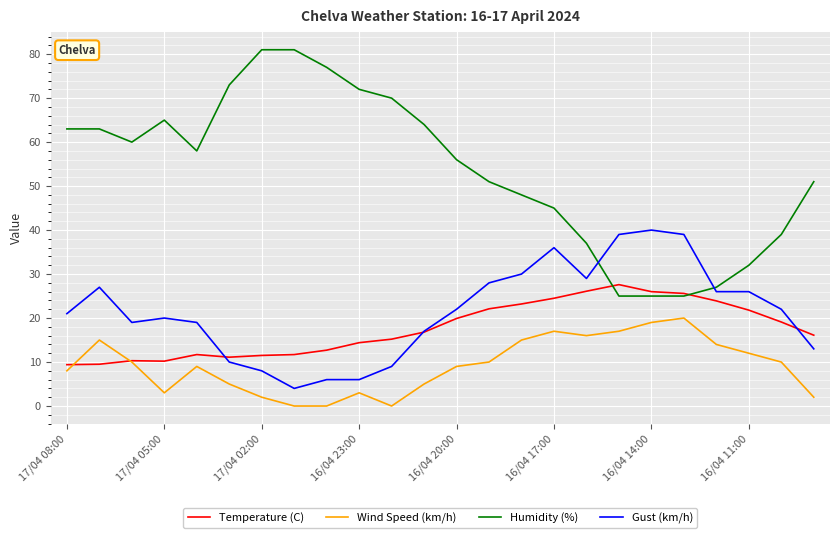

Which series has the largest total across all categories?

Humidity (%)